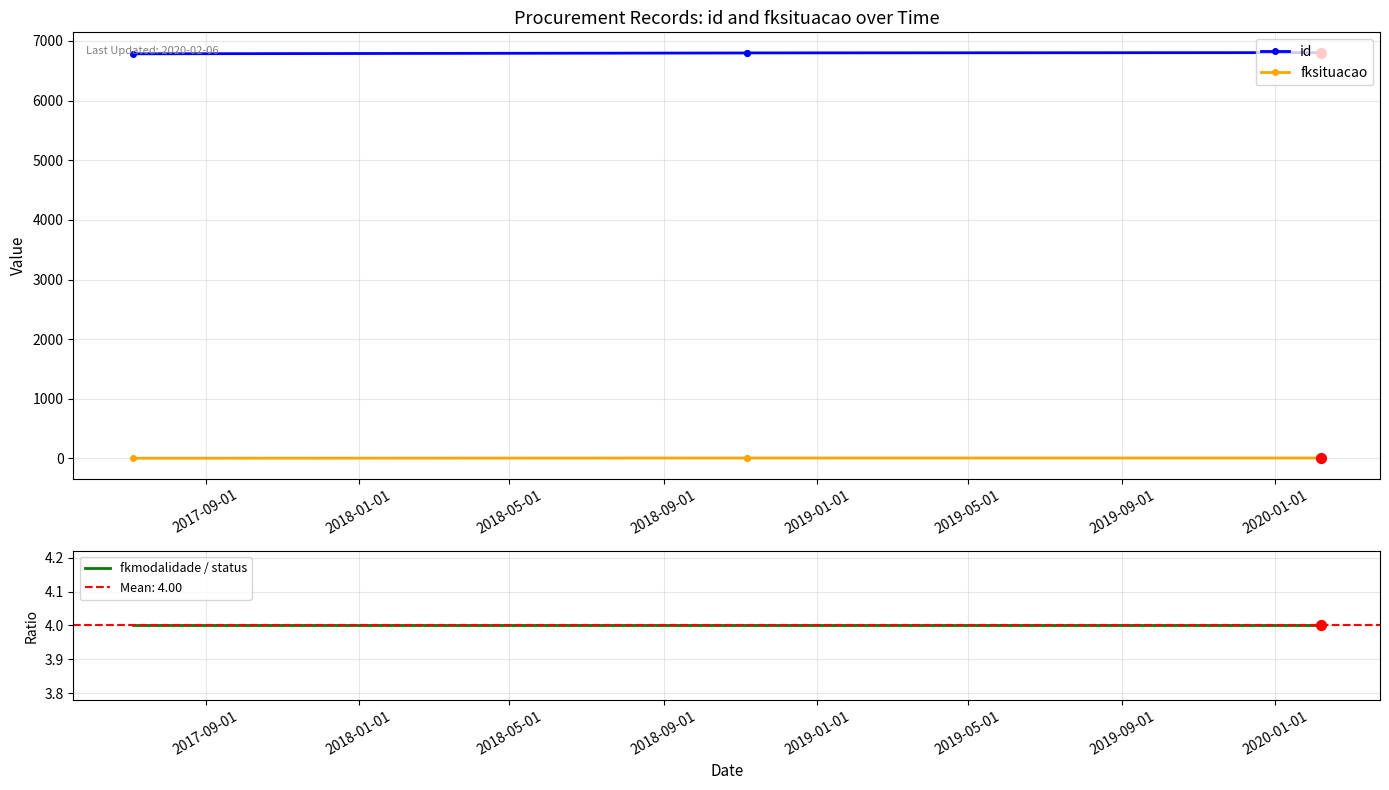

Is the value of id at 2017-09-01 greater than the value of fkmodalidade / status at 2018-09-01?

Yes